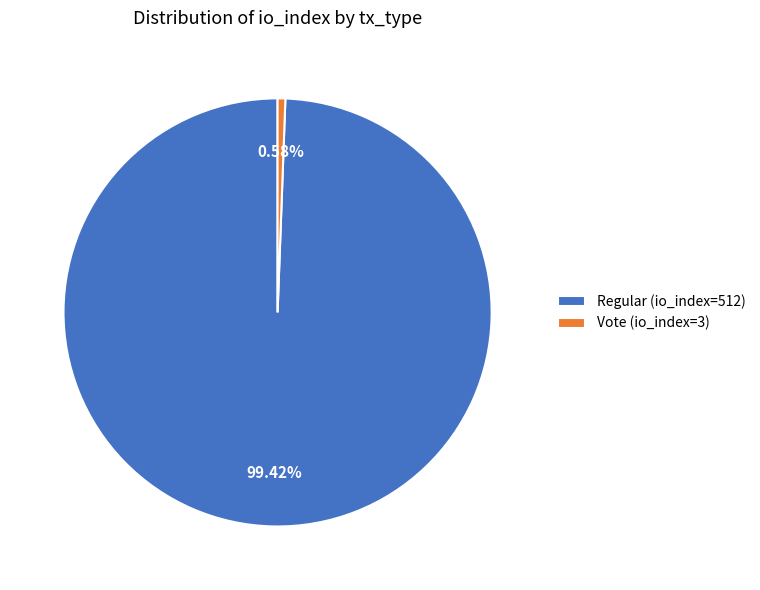

The Vote (io_index=3) slice represents 1% of the pie. True or false?

True